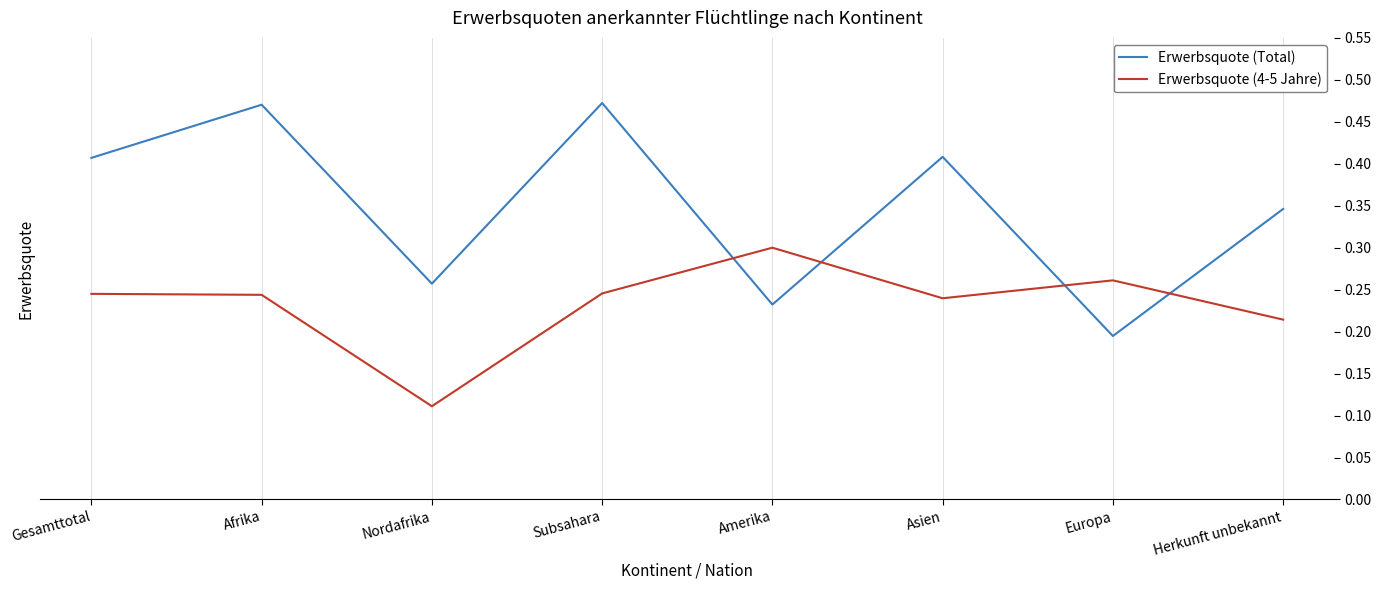

Which category has the lowest value in the Erwerbsquote (4-5 Jahre) series?

Nordafrika